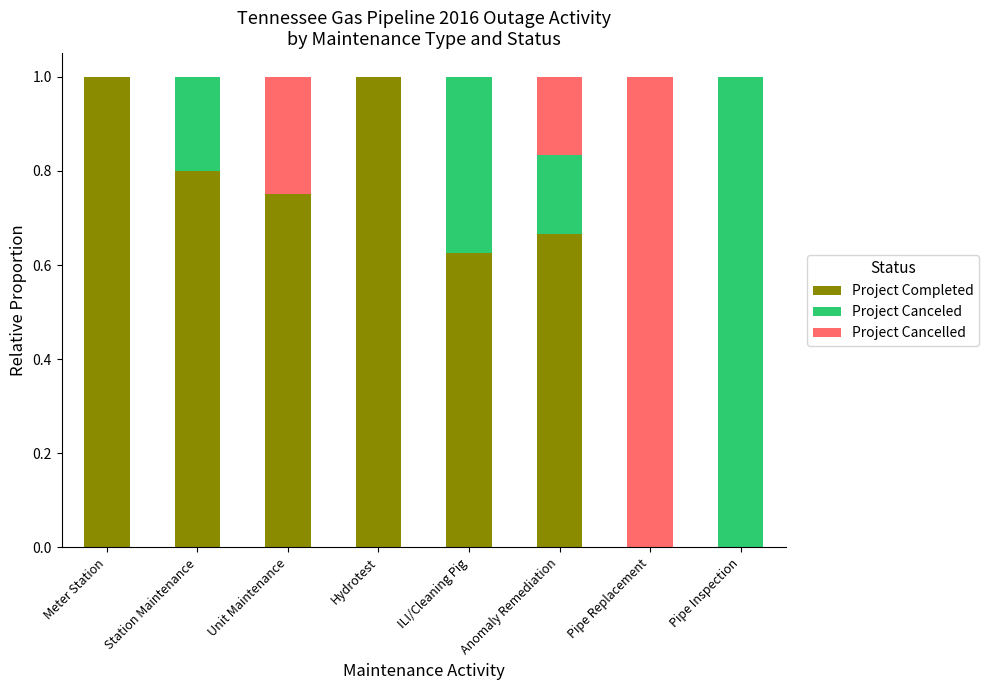

What is the total value across all series at Pipe Inspection?

1.0